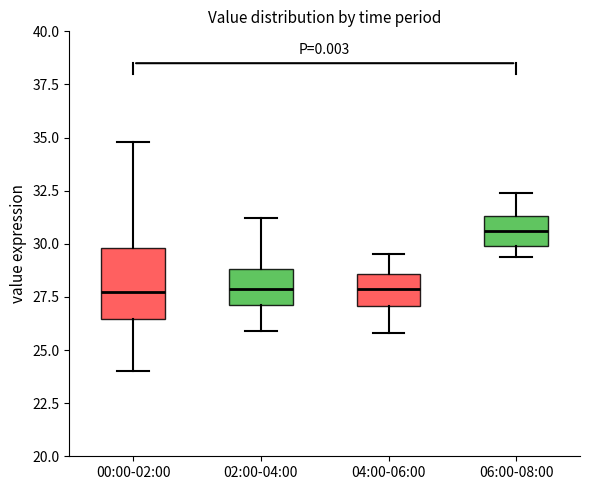

Which box has the highest median line?

06:00-08:00